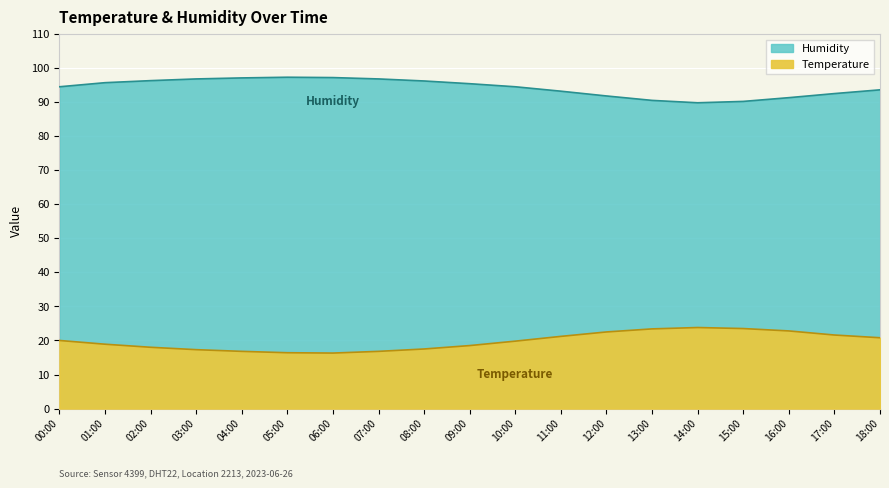

Which series changed the most between 11:00 and 14:00?

Humidity